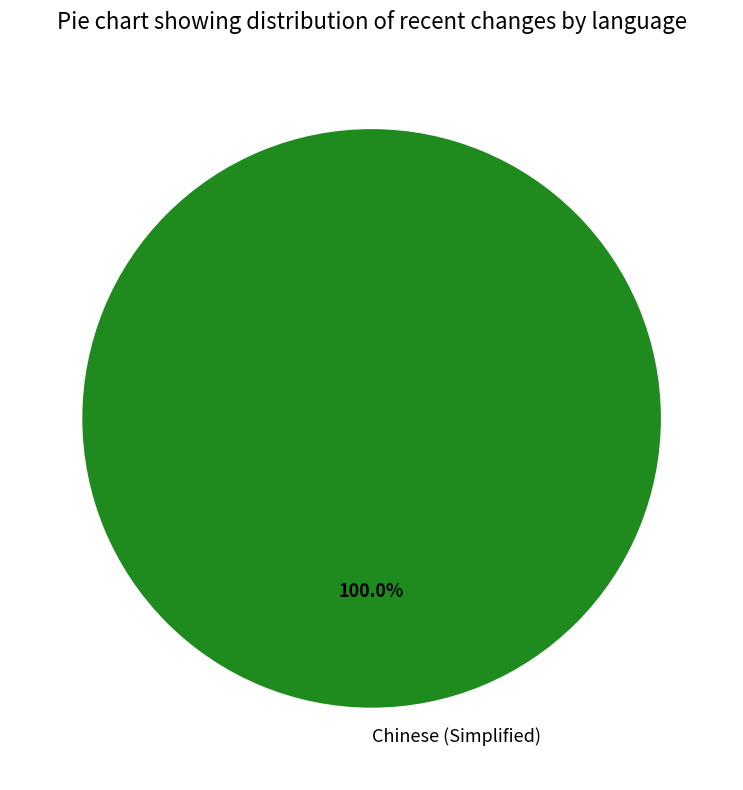

Which category accounts for the majority?

Chinese (Simplified)